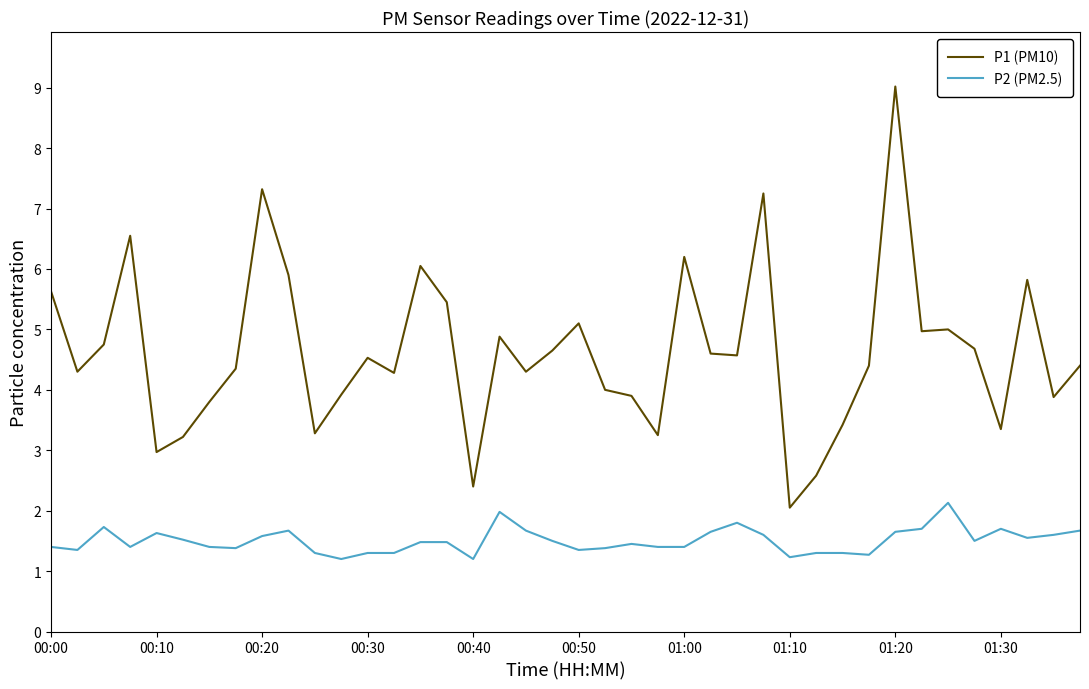

True or false: P2 (PM2.5) and P1 (PM10) intersect in this chart.

False